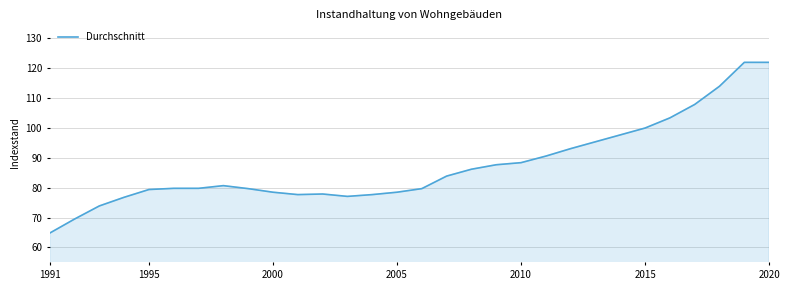

What is the maximum value shown in the chart?

122.0